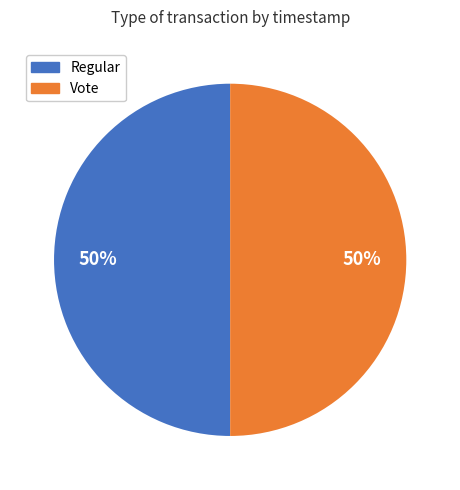

Is it true that Vote is 36% of the pie?

False